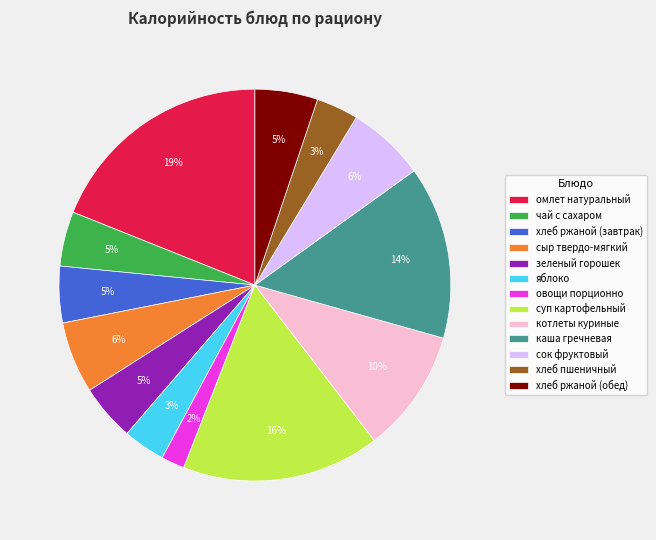

Which has a higher value, сок фруктовый or хлеб ржаной (завтрак)?

сок фруктовый